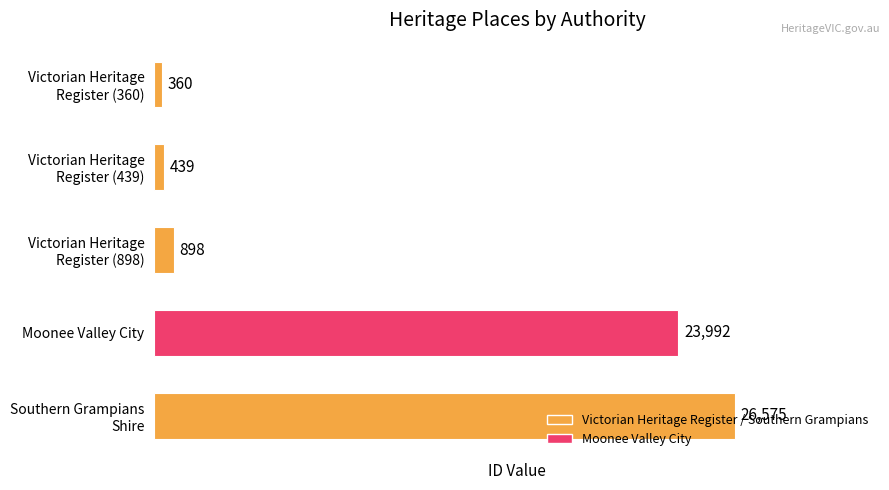

What is the value of the 4th bar from the top?

23992